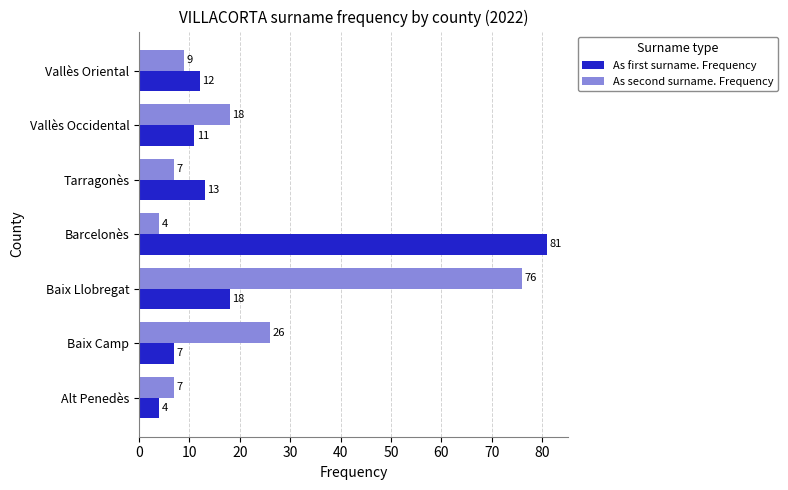

At which category is the sum across all series the highest?

Baix Llobregat